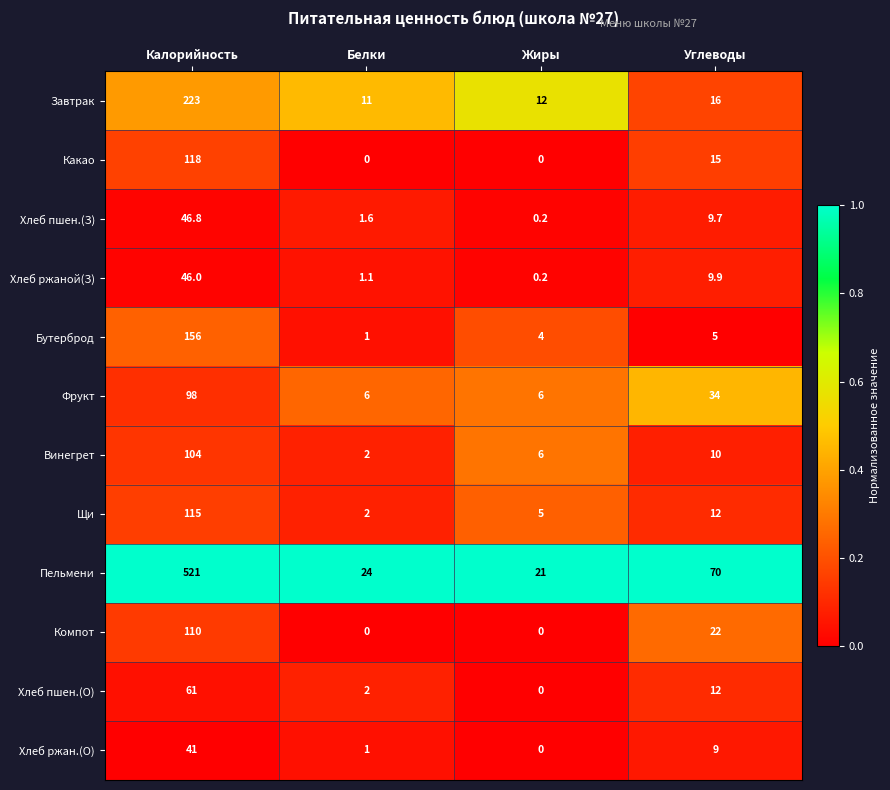

Which series has the largest range (max minus min)?

Пельмени